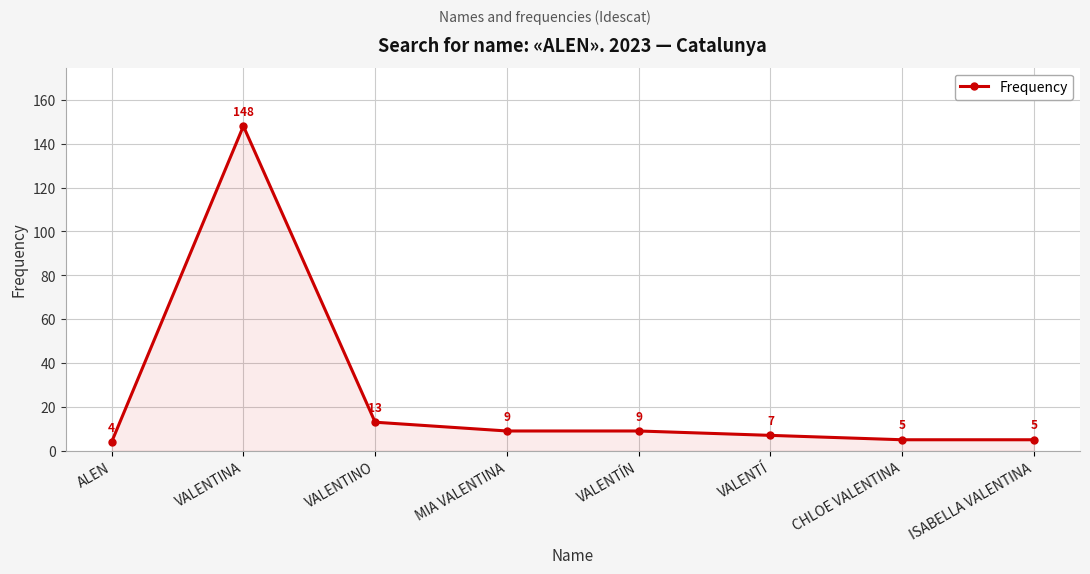

Reading right to left, what are all the values shown in this chart?

ISABELLA VALENTINA=5	CHLOE VALENTINA=5	VALENTÍ=7	VALENTÍN=9	MIA VALENTINA=9	VALENTINO=13	VALENTINA=148	ALEN=4